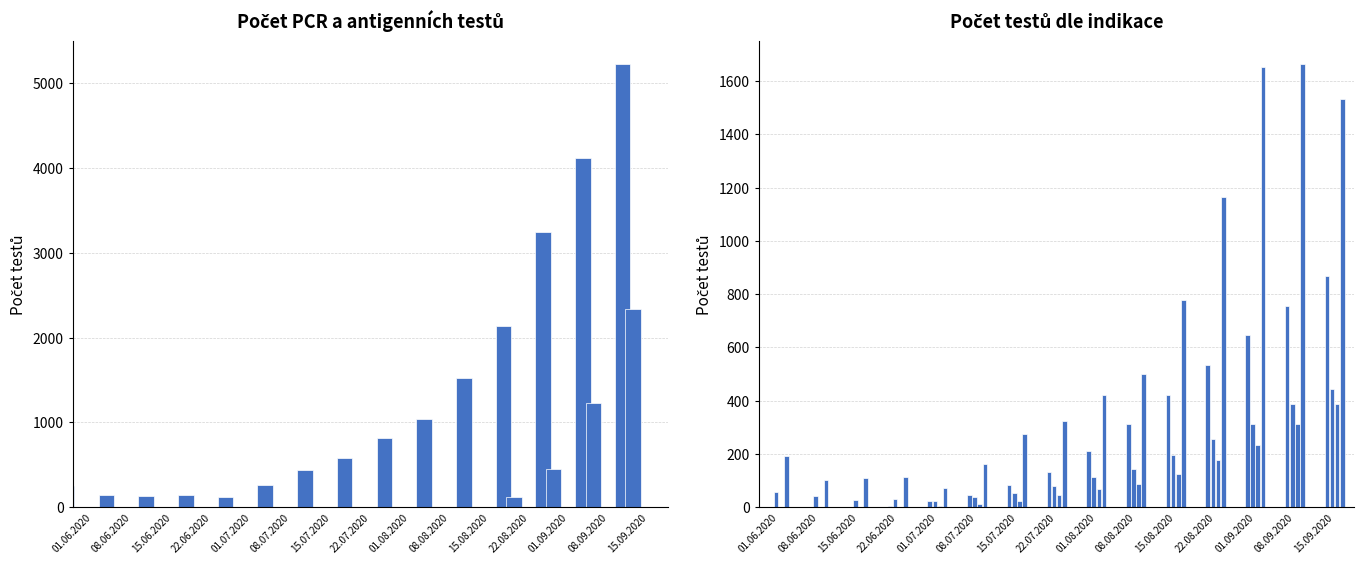

Between 22.06.2020 and 01.09.2020, which is larger?

01.09.2020